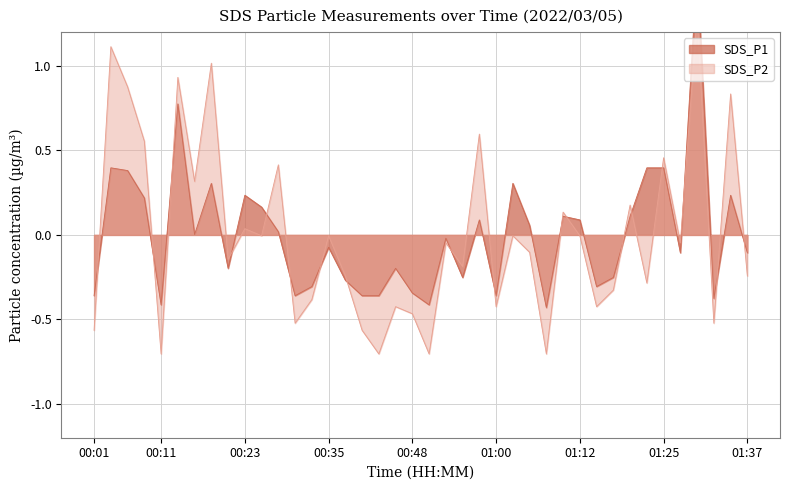

Reading right to left, what are all the values shown in this chart?

SDS_P1: -0.1	0.2	-0.4	1.6	-0.1	0.4	0.4	0.1	-0.3	-0.3	0.1	0.1	-0.4	0.1	0.3	-0.4	0.1	-0.3	-0.0	-0.4	-0.3	-0.2	-0.4	-0.4	-0.3	-0.1	-0.3	-0.4	0.0	0.2	0.2	-0.2	0.3	0.0	0.8	-0.4	0.2	0.4	0.4	-0.4
SDS_P2: -0.2	0.8	-0.5	1.3	-0.0	0.5	-0.3	0.2	-0.3	-0.4	-0.0	0.1	-0.7	-0.1	-0.0	-0.4	0.6	-0.2	-0.0	-0.7	-0.5	-0.4	-0.7	-0.6	-0.2	-0.0	-0.4	-0.5	0.4	-0.0	0.0	-0.1	1.0	0.3	0.9	-0.7	0.6	0.9	1.1	-0.6